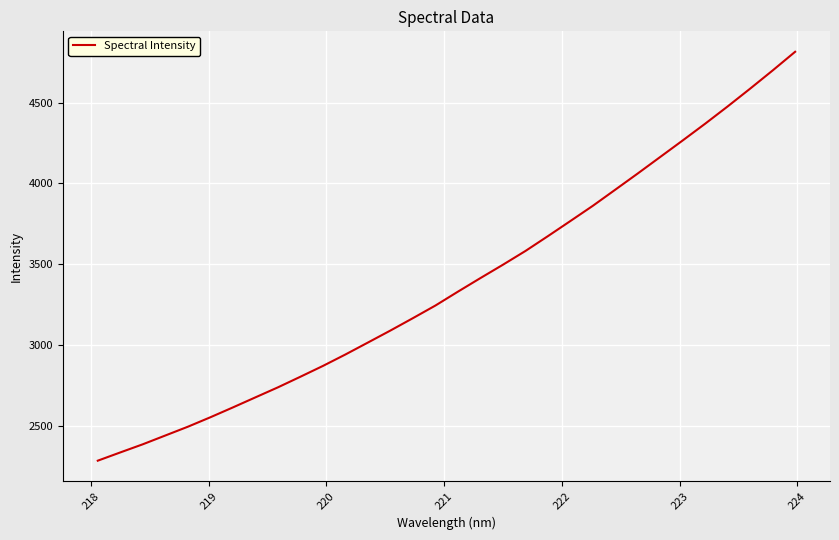

What is the minimum value shown in the chart?

2284.8